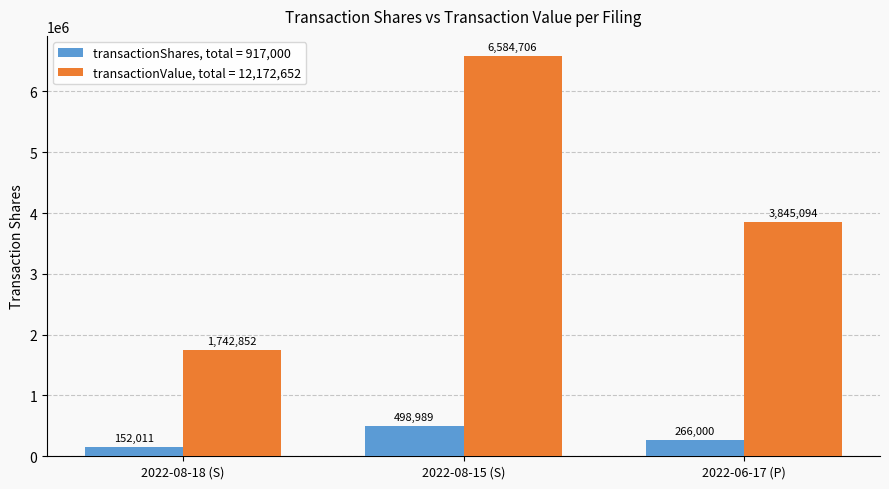

What is the label of the 3rd bar from the left?

2022-06-17 (P)